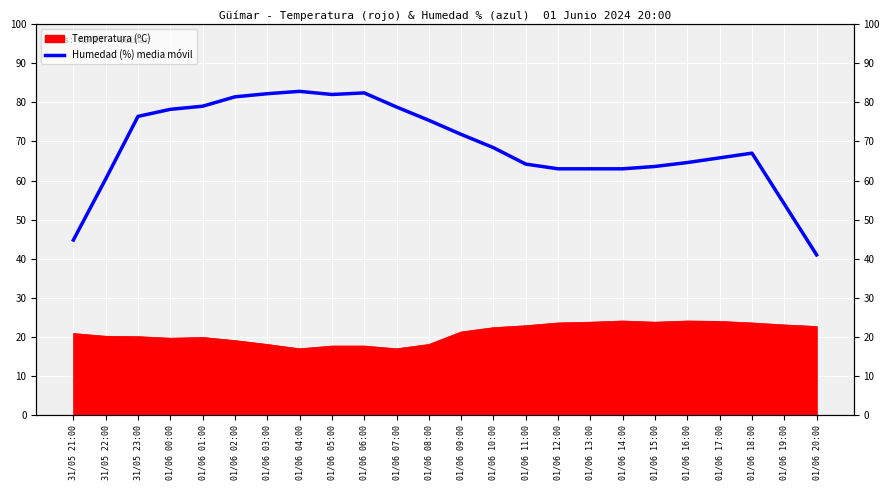

Reading left to right, what are all the values shown in this chart?

31/05 21:00=44.8	31/05 22:00=60.4	31/05 23:00=76.4	01/06 00:00=78.2	01/06 01:00=79.0	01/06 02:00=81.4	01/06 03:00=82.2	01/06 04:00=82.8	01/06 05:00=82.0	01/06 06:00=82.4	01/06 07:00=78.8	01/06 08:00=75.4	01/06 09:00=71.8	01/06 10:00=68.4	01/06 11:00=64.2	01/06 12:00=63.0	01/06 13:00=63.0	01/06 14:00=63.0	01/06 15:00=63.6	01/06 16:00=64.6	01/06 17:00=65.8	01/06 18:00=67.0	01/06 19:00=54.0	01/06 20:00=41.0